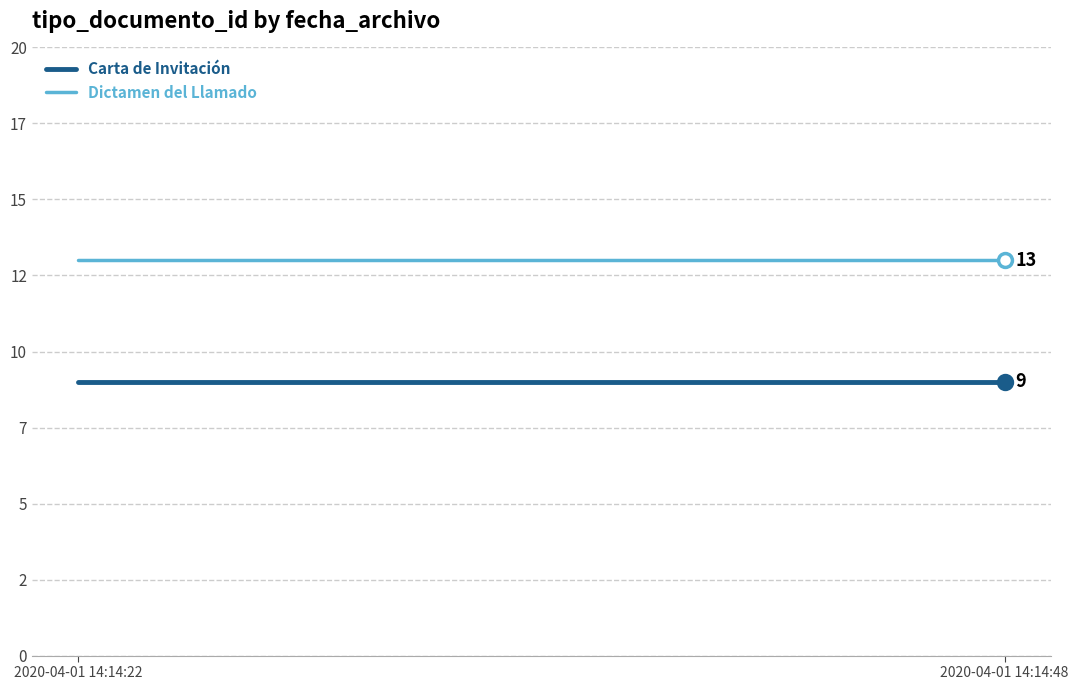

Which series changed the most between 2020-04-01 14:14:22 and 2020-04-01 14:14:48?

Carta de Invitación